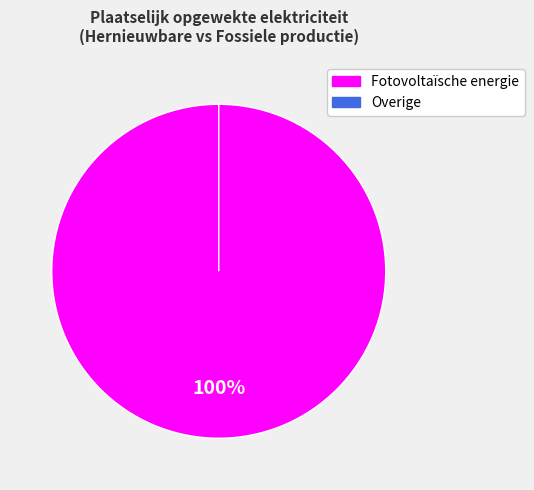

Does Fotovoltaïsche energie account for over 50% of the chart?

Yes